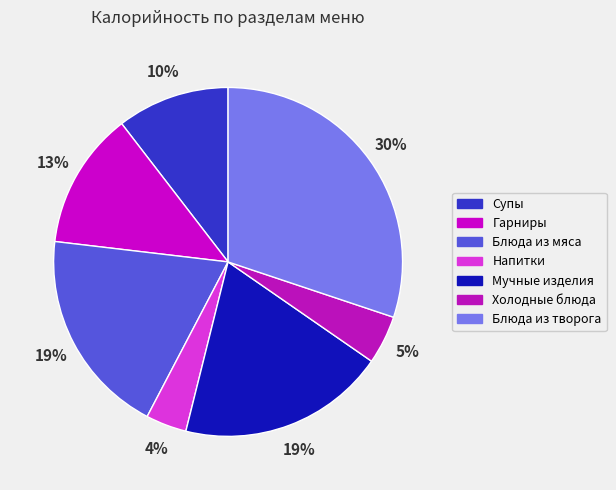

Which category has the biggest portion of the pie?

Блюда из творога